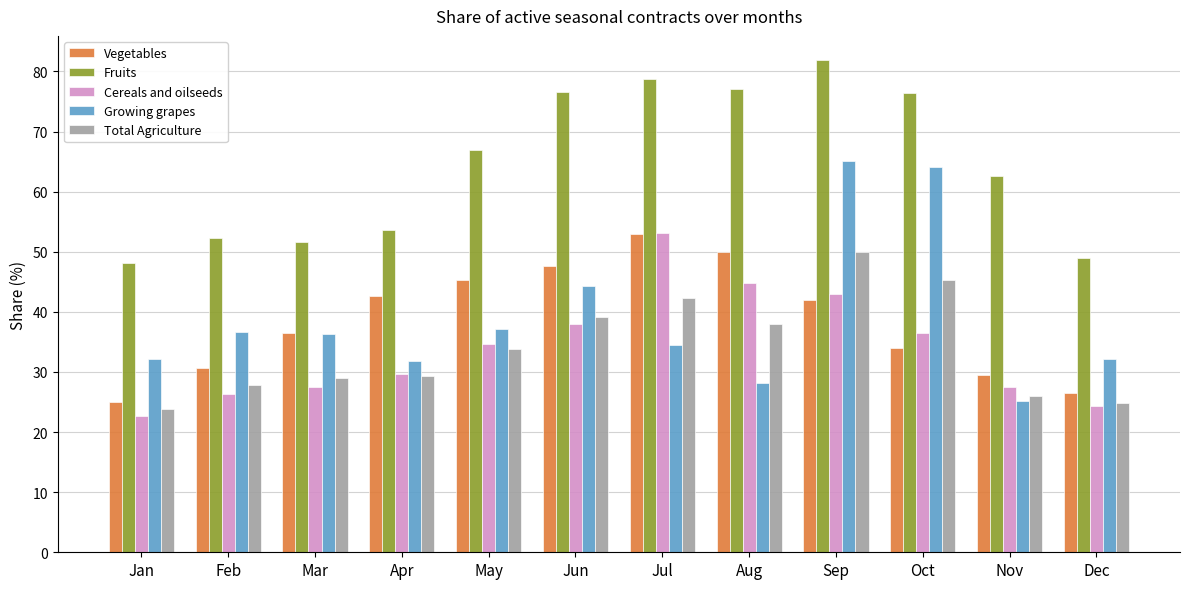

What is the minimum value shown in the chart?

22.6